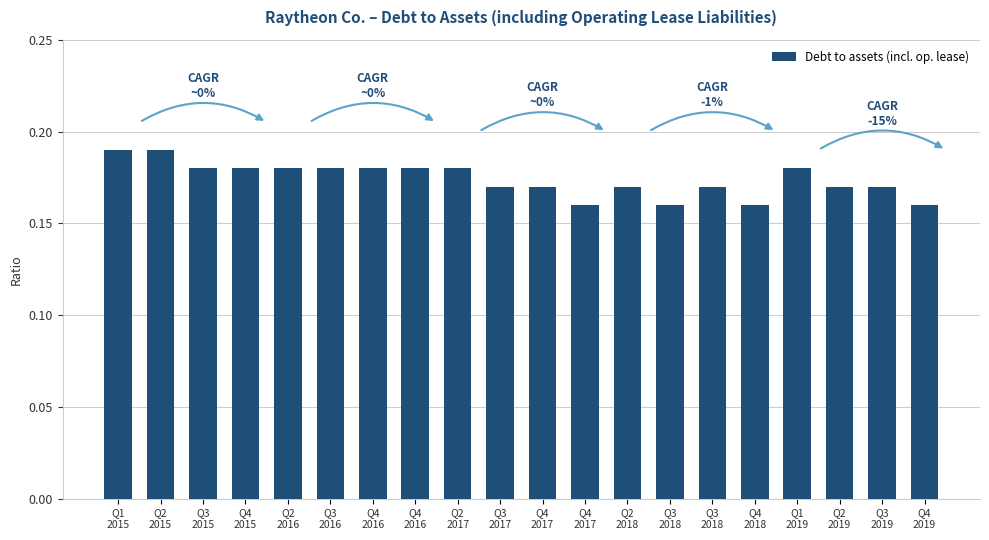

Does the chart contain any negative values?

No